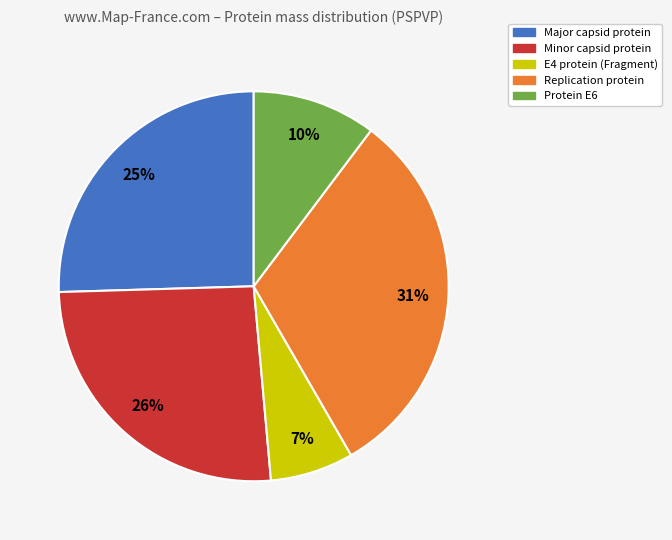

The E4 protein (Fragment) slice represents 1% of the pie. True or false?

False